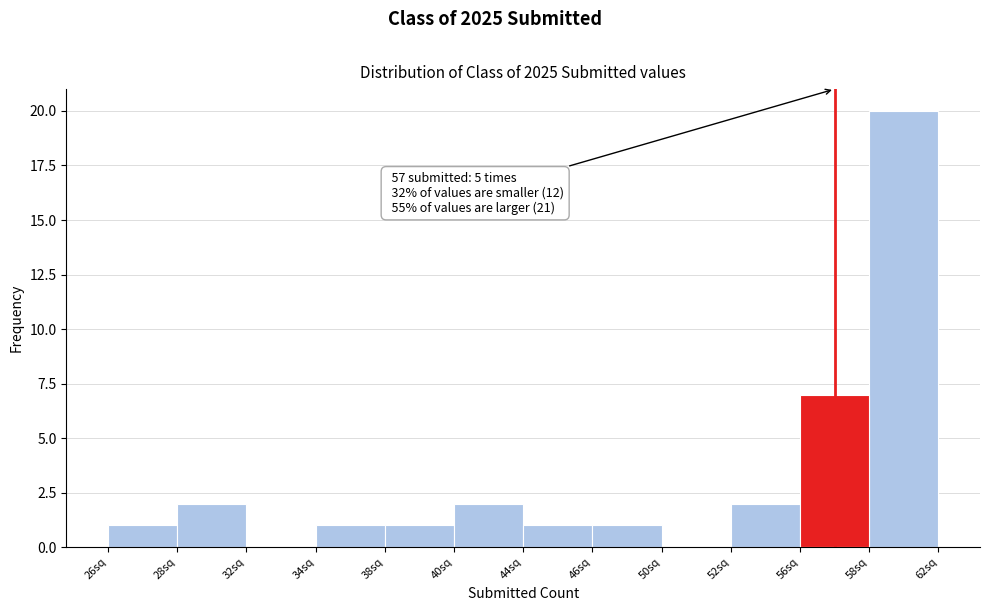

Reading left to right, extract all data points from this chart.

26sq=1	28sq=2	32sq=0	34sq=1	38sq=1	40sq=2	44sq=1	46sq=1	50sq=0	52sq=2	56sq=7	58sq=20